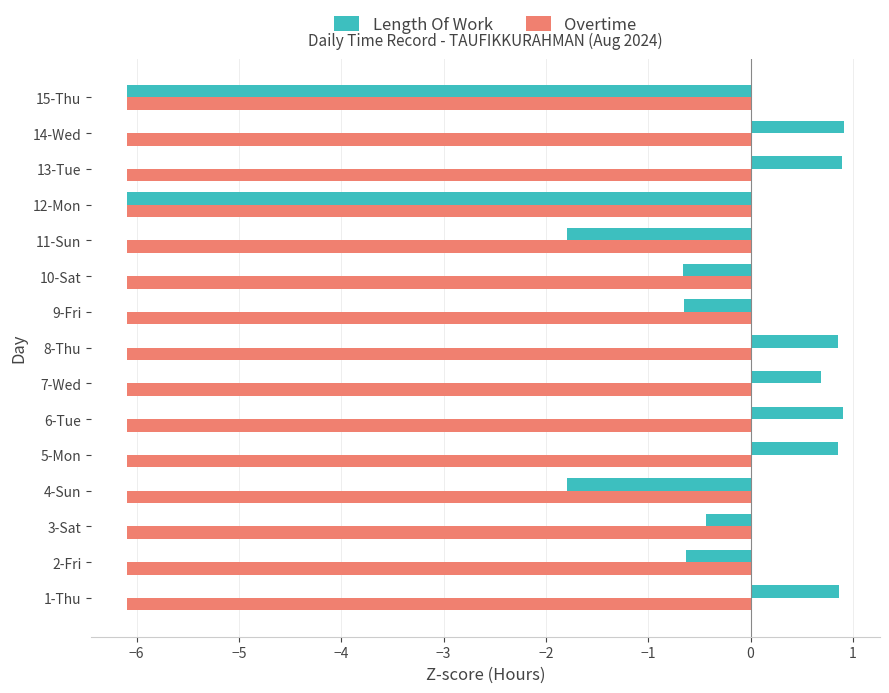

Which series has the largest range (max minus min)?

Length Of Work